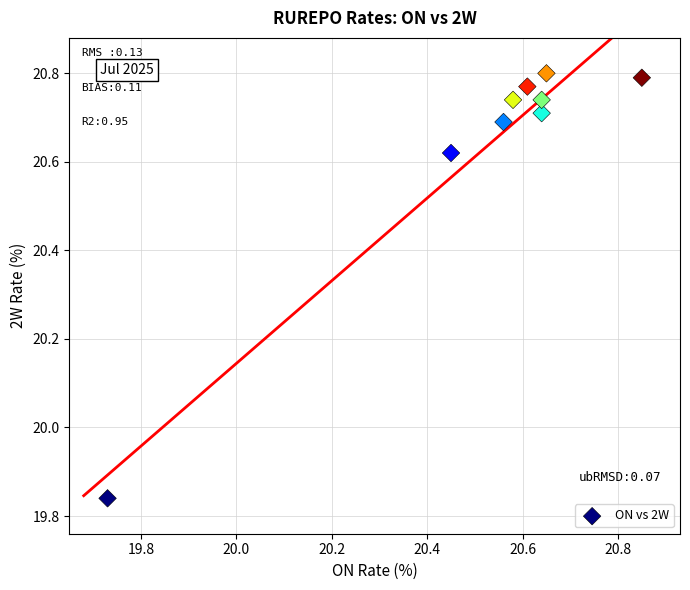

What is the range of Y values (max minus min)?

1.0